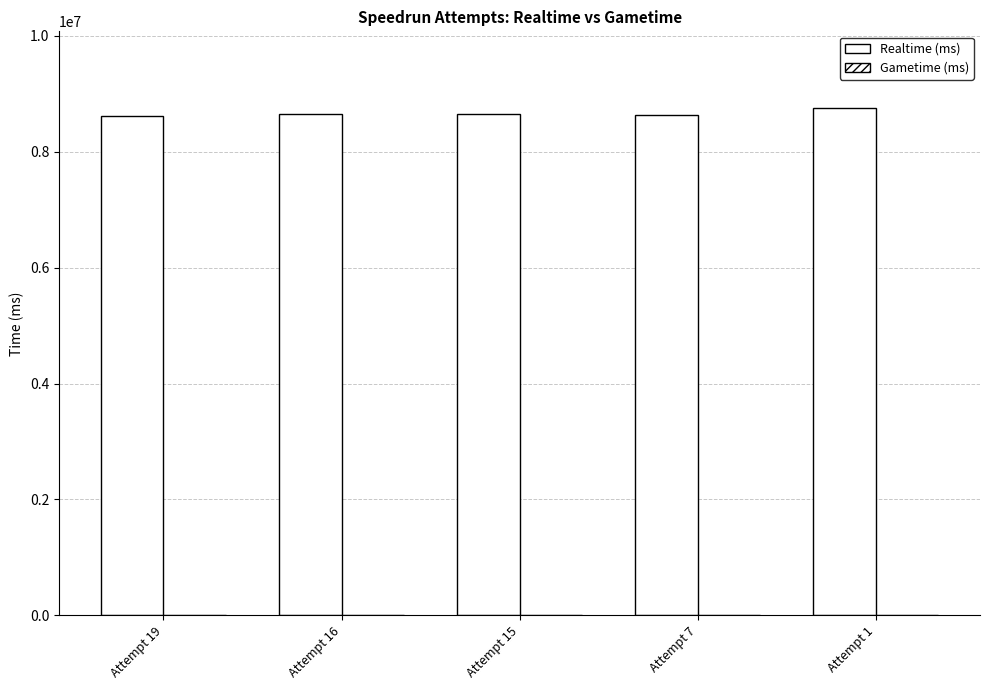

What is the minimum value shown in the chart?

8619856